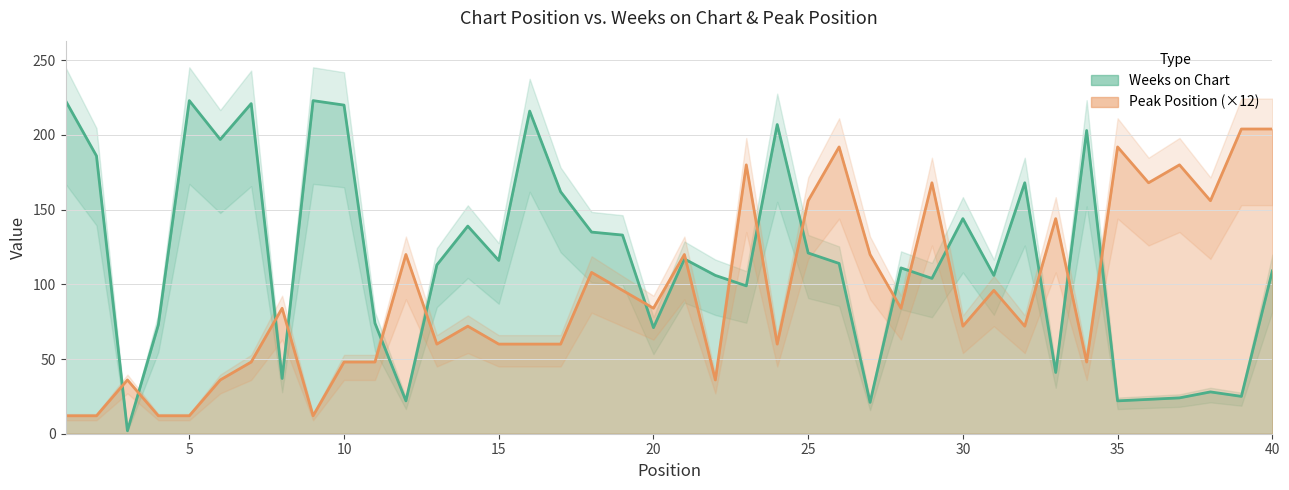

How many intersections are there between Peak Position (×12) and Weeks on Chart?

17